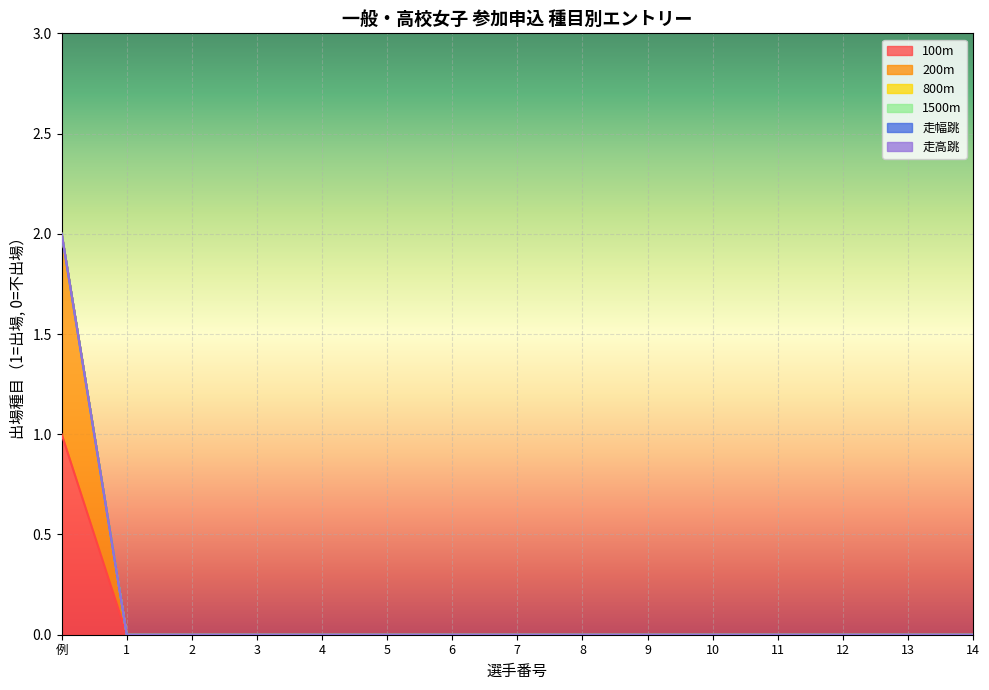

Is the value of 1500m at 4 greater than the value of 800m at 8?

No